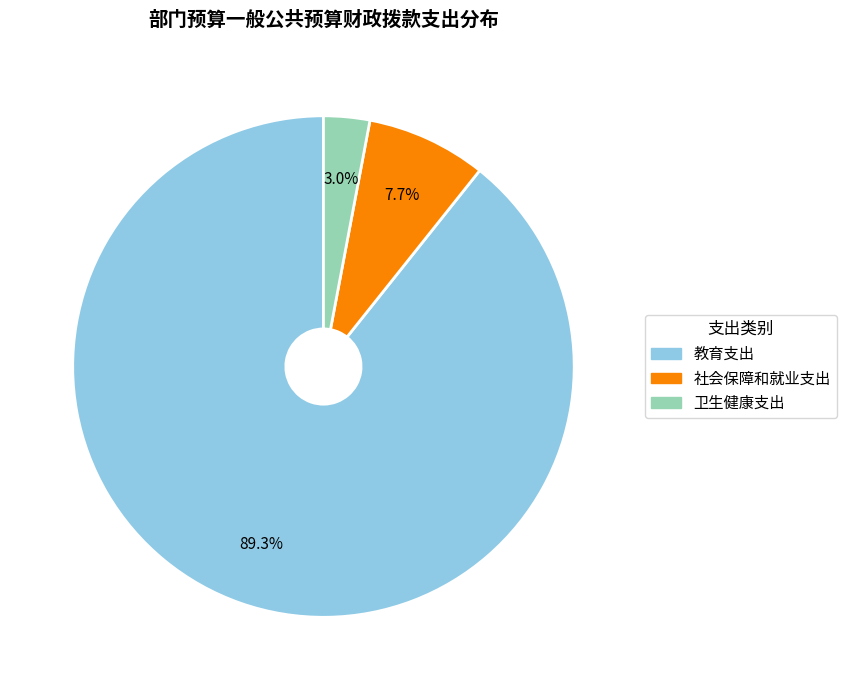

The 社会保障和就业支出 slice represents 21% of the pie. True or false?

False